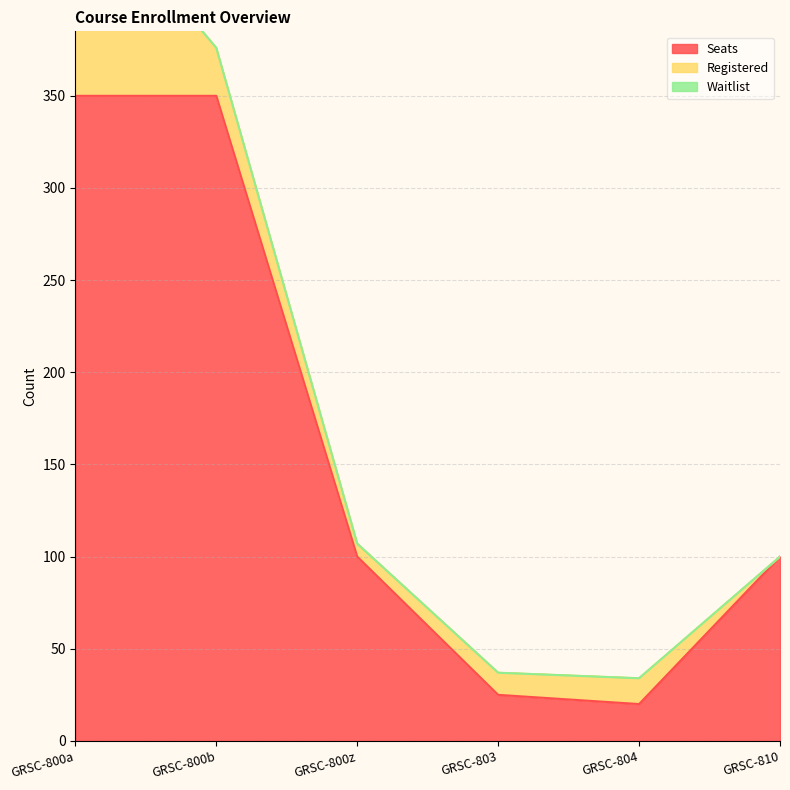

Is the value of Waitlist at GRSC-804 greater than the value of Seats at GRSC-800z?

No